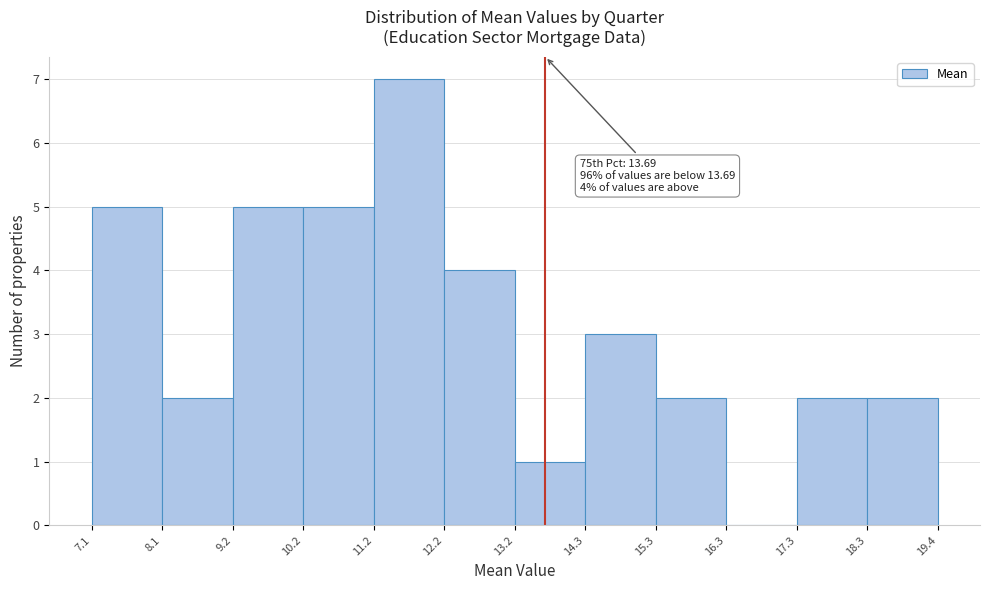

Which range on the x-axis has the tallest bar?

11.2 to 12.2